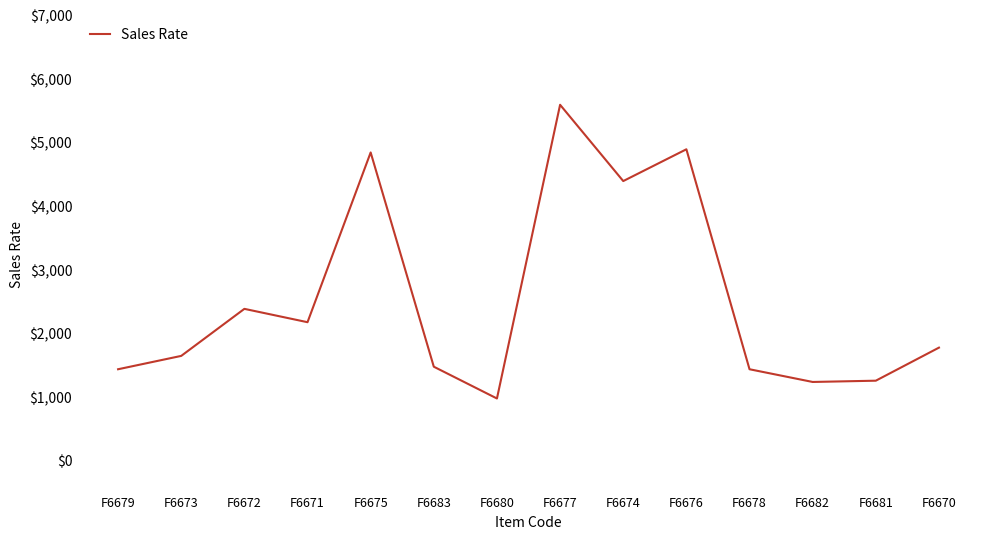

What is the change in value from F6672 to F6674?

+2010